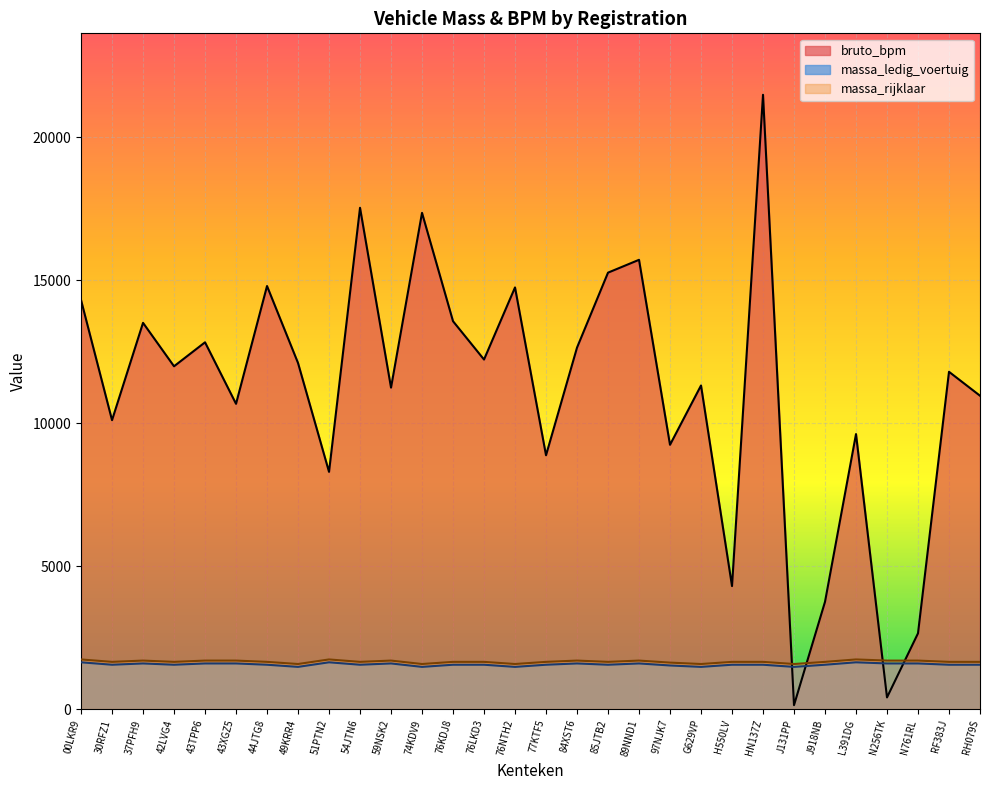

Reading left to right, list all the values displayed in this chart.

massa_ledig_voertuig: 00LKR9=1635	30RFZ1=1550	37PFH9=1595	42LVG4=1550	43TPP6=1595	43XGZ5=1595	44JTG8=1550	49KRR4=1475	51PTN2=1635	54JTN6=1550	59NSK2=1595	74KDV9=1475	76KDJ8=1550	76LKD3=1550	76NTH2=1475	77KTF5=1550	84XST6=1595	85JTB2=1550	89NND1=1595	97NJK7=1524	G629VP=1475	H550LV=1550	HN137Z=1550	J131PP=1475	J918NB=1550	L391DG=1635	N256TK=1595	N761RL=1595	RF383J=1550	RH079S=1550
massa_rijklaar: 00LKR9=1735	30RFZ1=1650	37PFH9=1695	42LVG4=1650	43TPP6=1695	43XGZ5=1695	44JTG8=1650	49KRR4=1575	51PTN2=1735	54JTN6=1650	59NSK2=1695	74KDV9=1575	76KDJ8=1650	76LKD3=1650	76NTH2=1575	77KTF5=1650	84XST6=1695	85JTB2=1650	89NND1=1695	97NJK7=1624	G629VP=1575	H550LV=1650	HN137Z=1650	J131PP=1575	J918NB=1650	L391DG=1735	N256TK=1695	N761RL=1695	RF383J=1650	RH079S=1650
bruto_bpm: 00LKR9=14310	30RFZ1=10107	37PFH9=13512	42LVG4=11992	43TPP6=12831	43XGZ5=10679	44JTG8=14800	49KRR4=12107	51PTN2=8298	54JTN6=17537	59NSK2=11245	74KDV9=17360	76KDJ8=13569	76LKD3=12228	76NTH2=14751	77KTF5=8879	84XST6=12645	85JTB2=15268	89NND1=15717	97NJK7=9245	G629VP=11320	H550LV=4302	HN137Z=21492	J131PP=135	J918NB=3752	L391DG=9620	N256TK=406	N761RL=2650	RF383J=11799	RH079S=10962